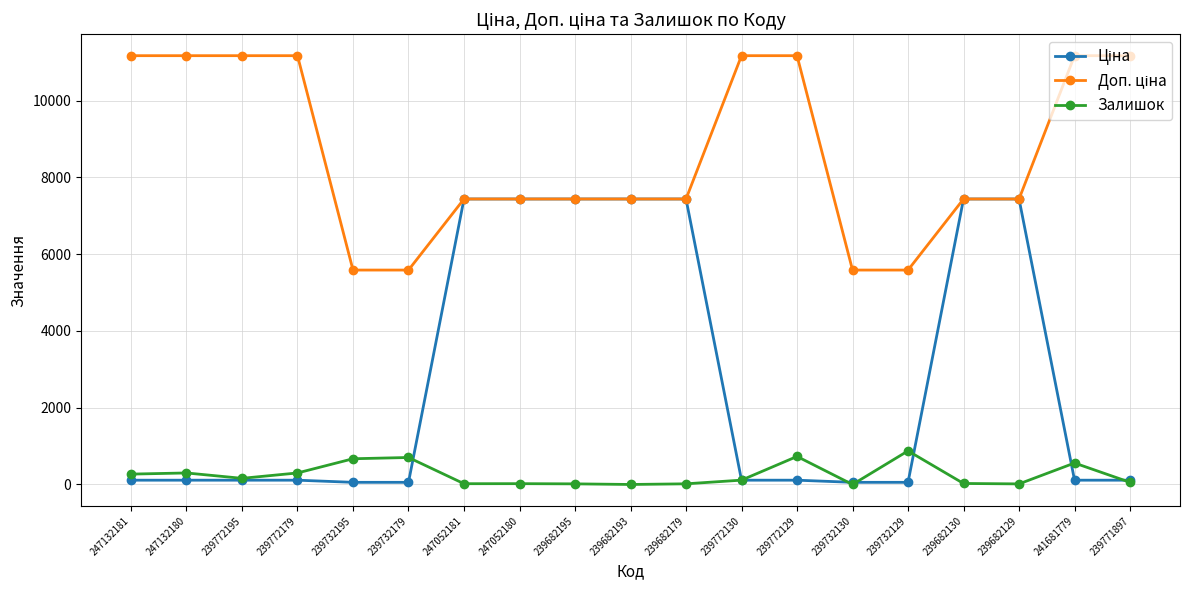

True or false: Залишок has more than 0 points higher than both neighbors.

True